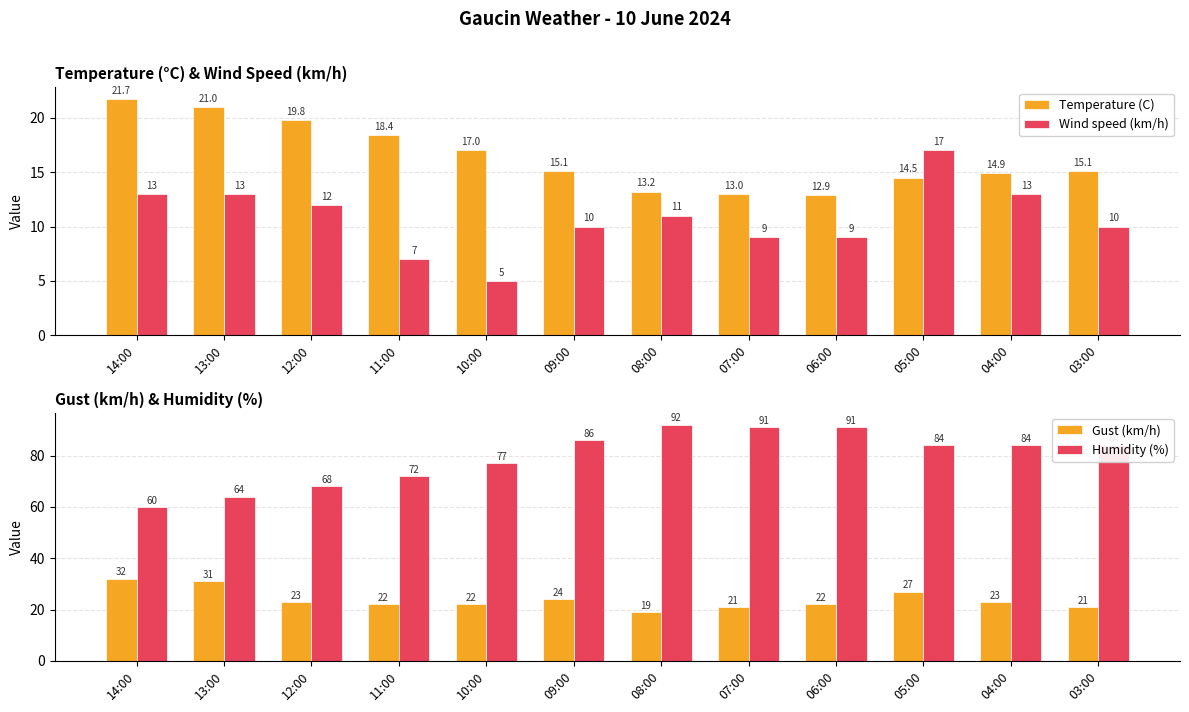

Which category has the highest value in the Humidity (%) series?

08:00